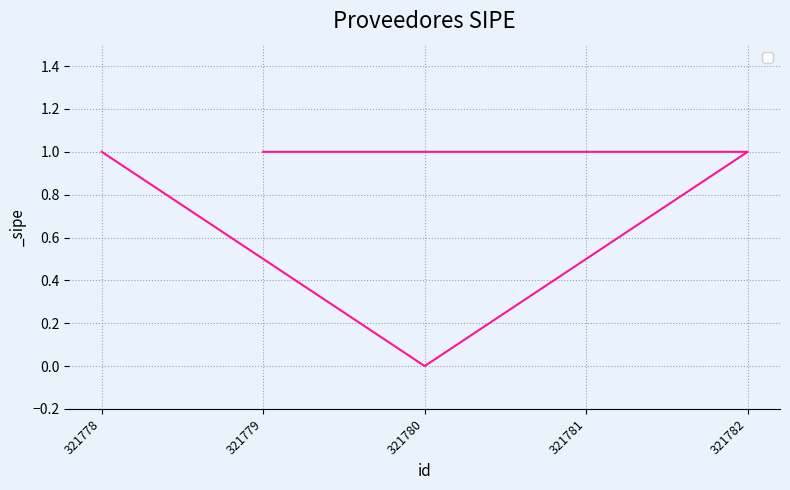

Reading left to right, transcribe all the data shown in this chart.

321779=1	321781=1	321782=1	321780=0	321778=1